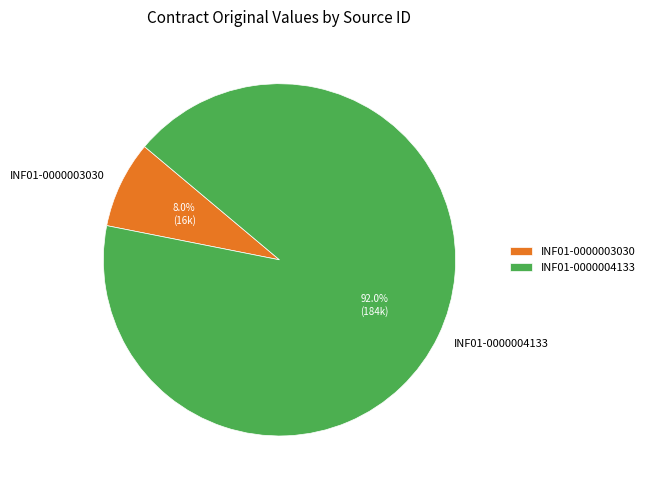

Is INF01-0000003030 the majority of the pie?

No